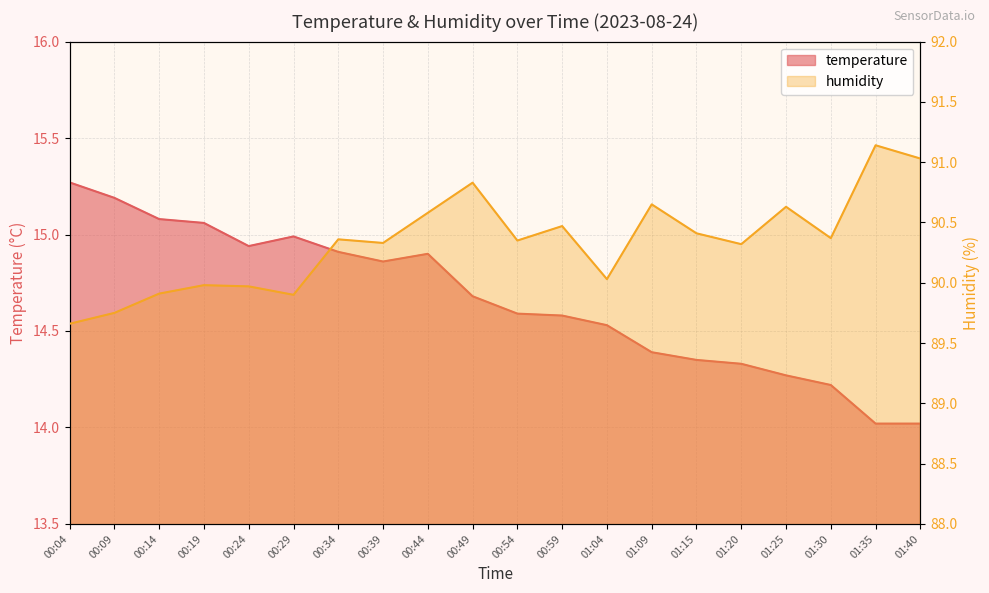

Reading right to left, transcribe all the data shown in this chart.

temperature: 01:40=14.0	01:35=14.0	01:30=14.2	01:25=14.3	01:20=14.3	01:15=14.3	01:09=14.4	01:04=14.5	00:59=14.6	00:54=14.6	00:49=14.7	00:44=14.9	00:39=14.9	00:34=14.9	00:29=15.0	00:24=14.9	00:19=15.1	00:14=15.1	00:09=15.2	00:04=15.3
humidity: 01:40=91.0	01:35=91.1	01:30=90.4	01:25=90.6	01:20=90.3	01:15=90.4	01:09=90.7	01:04=90.0	00:59=90.5	00:54=90.3	00:49=90.8	00:44=90.6	00:39=90.3	00:34=90.4	00:29=89.9	00:24=90.0	00:19=90.0	00:14=89.9	00:09=89.8	00:04=89.7